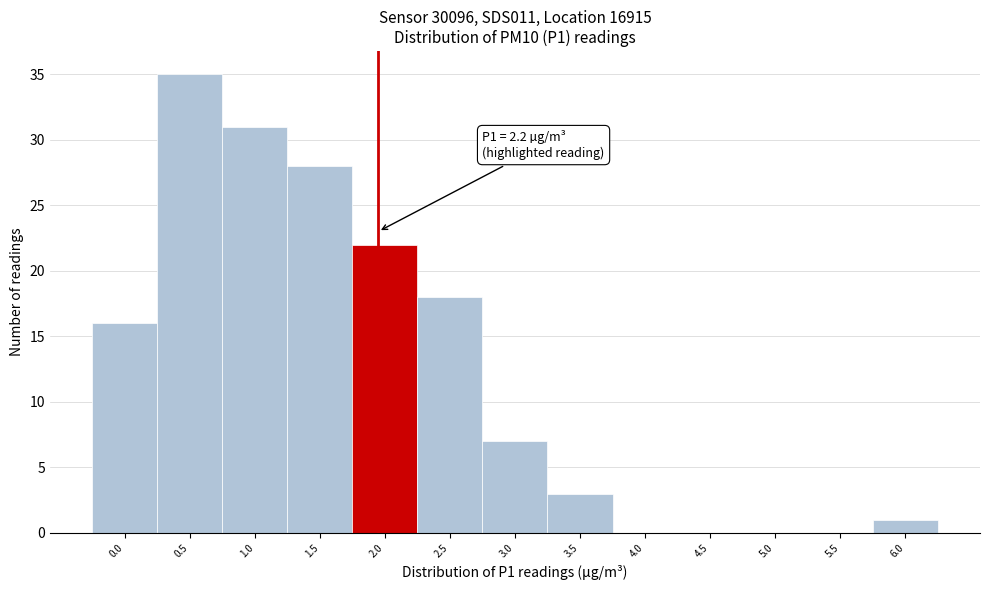

Reading right to left, what are all the values shown in this chart?

6.0=1	5.5=0	5.0=0	4.5=0	4.0=0	3.5=3	3.0=7	2.5=18	2.0=22	1.5=28	1.0=31	0.5=35	0.0=16